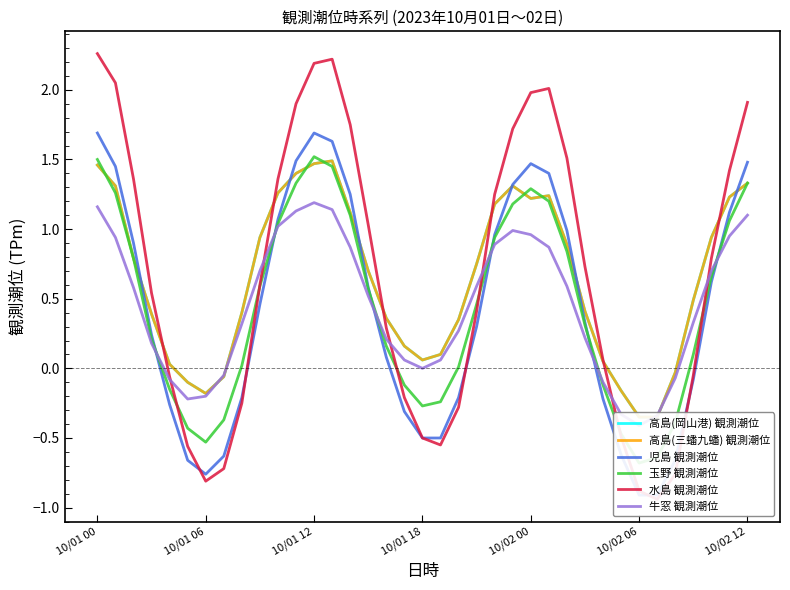

True or false: 児島 観測潮位 and 玉野 観測潮位 cross at least once.

True